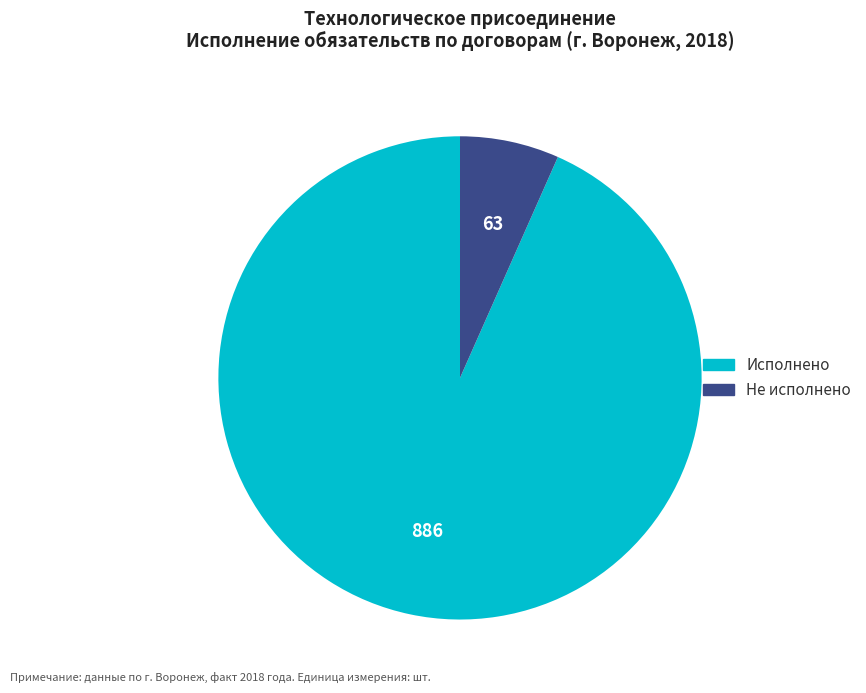

Combined, do Не исполнено and Исполнено account for over 50%?

Yes